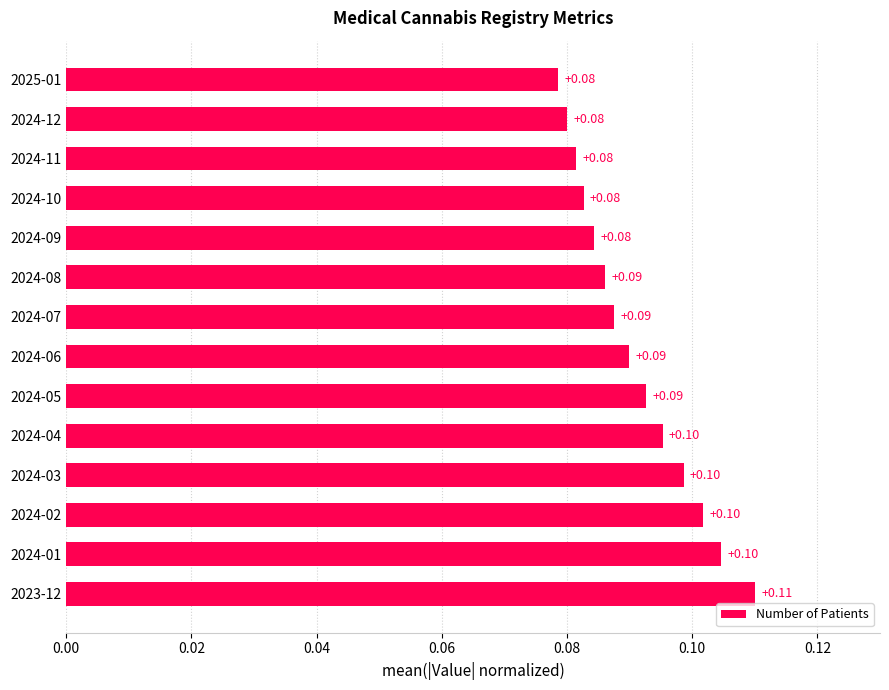

What is the sum of all values?

1.3